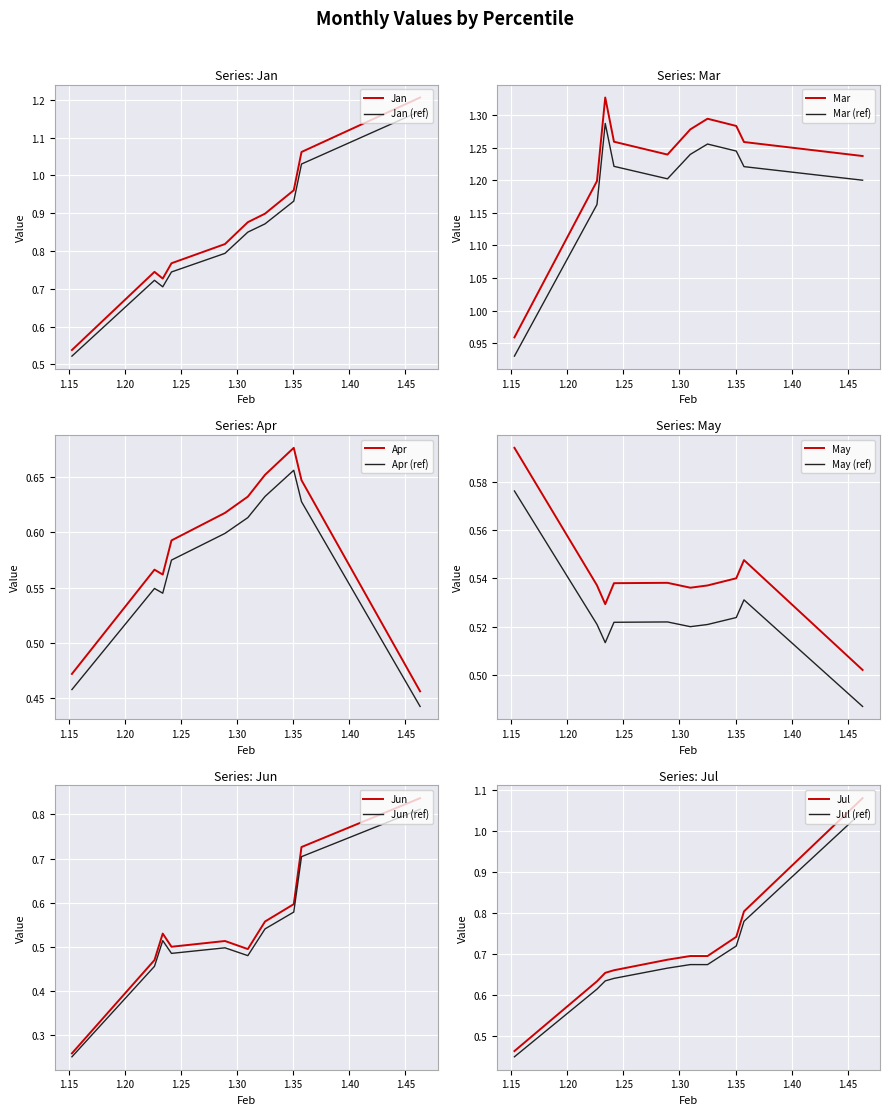

Which series has the largest range (max minus min)?

Jan